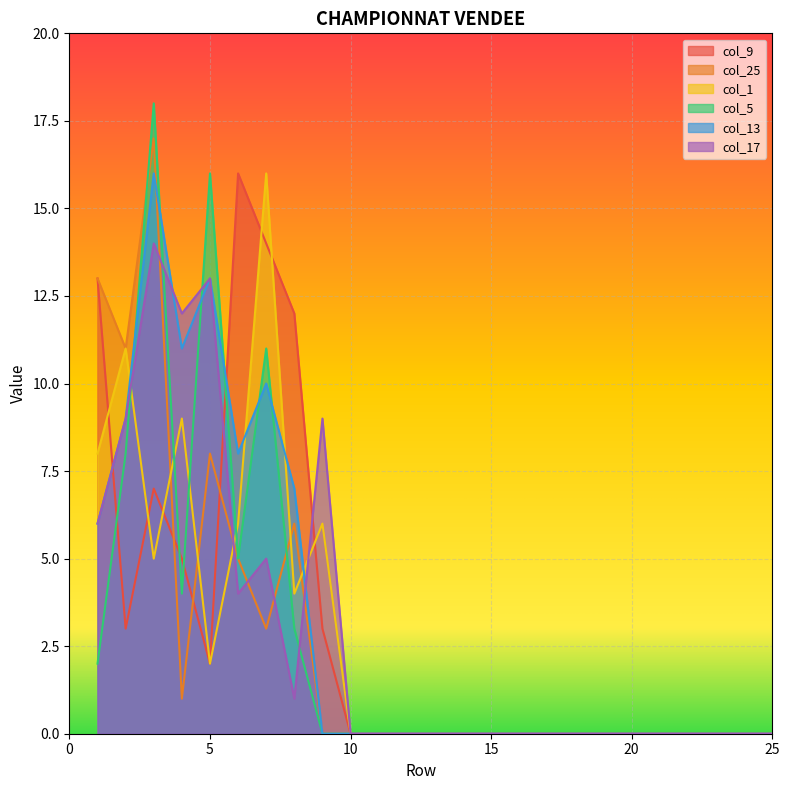

Is the value of col_5 at 21 greater than the value of col_9 at 10?

No